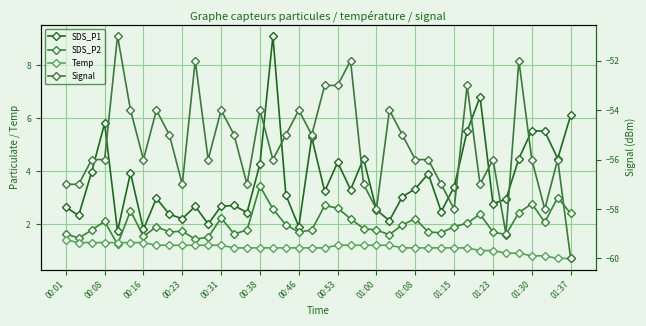

At how many categories does at least one series exceed -54?

40